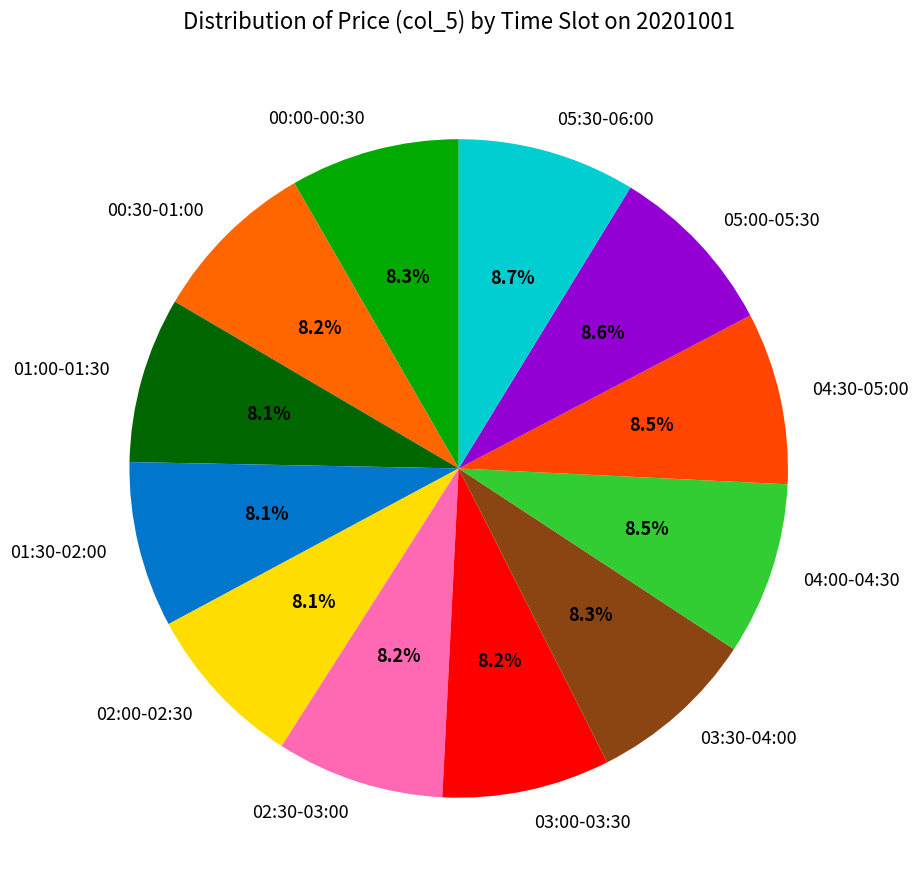

Combined, what portion of the pie is 04:00-04:30 and 03:30-04:00?

16.8%